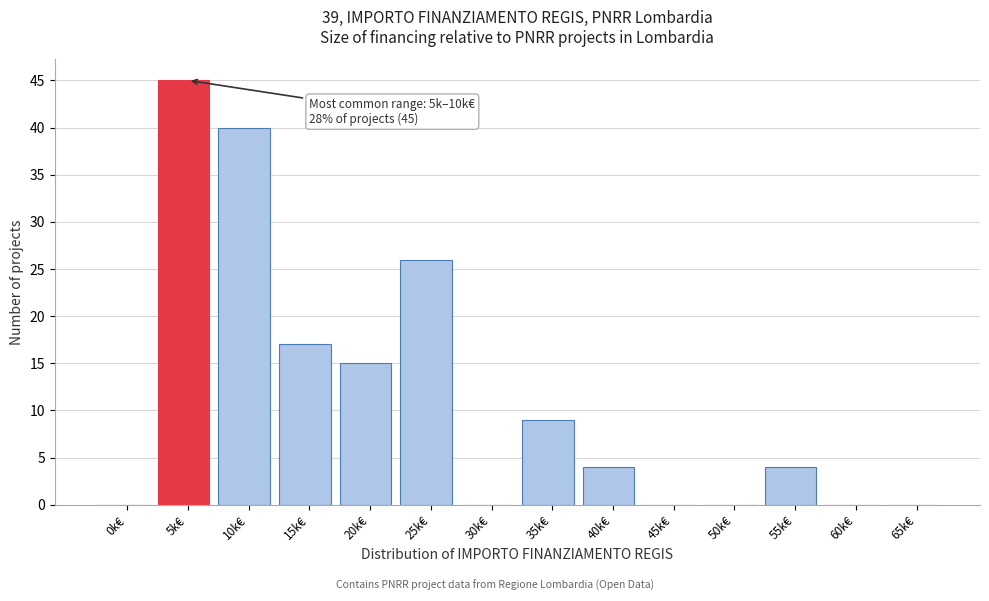

Reading right to left, transcribe all the data shown in this chart.

65k€=0	60k€=0	55k€=4	50k€=0	45k€=0	40k€=4	35k€=9	30k€=0	25k€=26	20k€=15	15k€=17	10k€=40	5k€=45	0k€=0